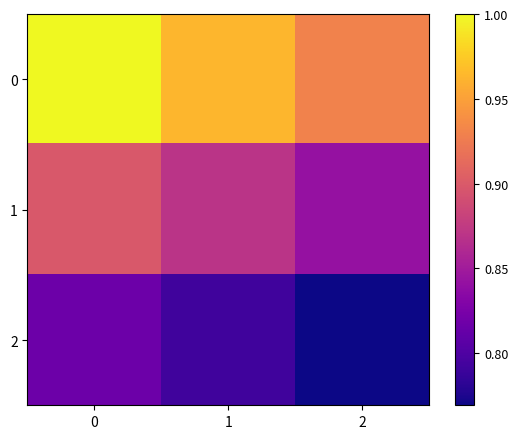

Which category has the lowest value across all series?

2